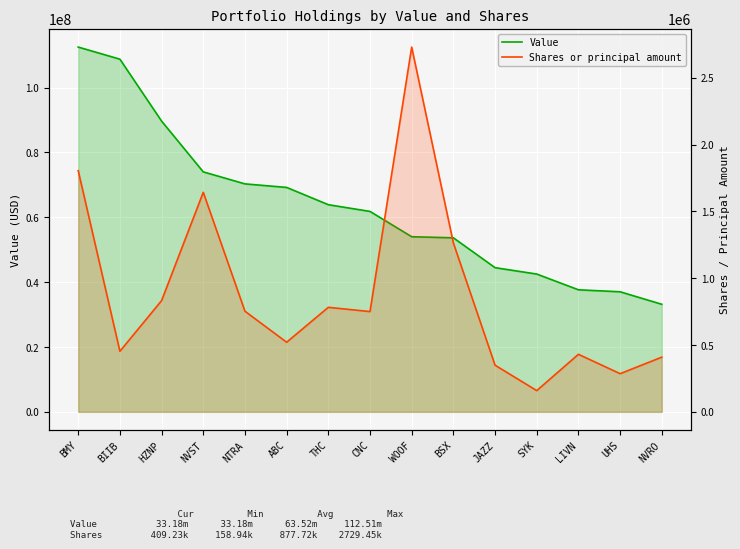

At which label does Shares or principal amount first exceed 750270?

BMY